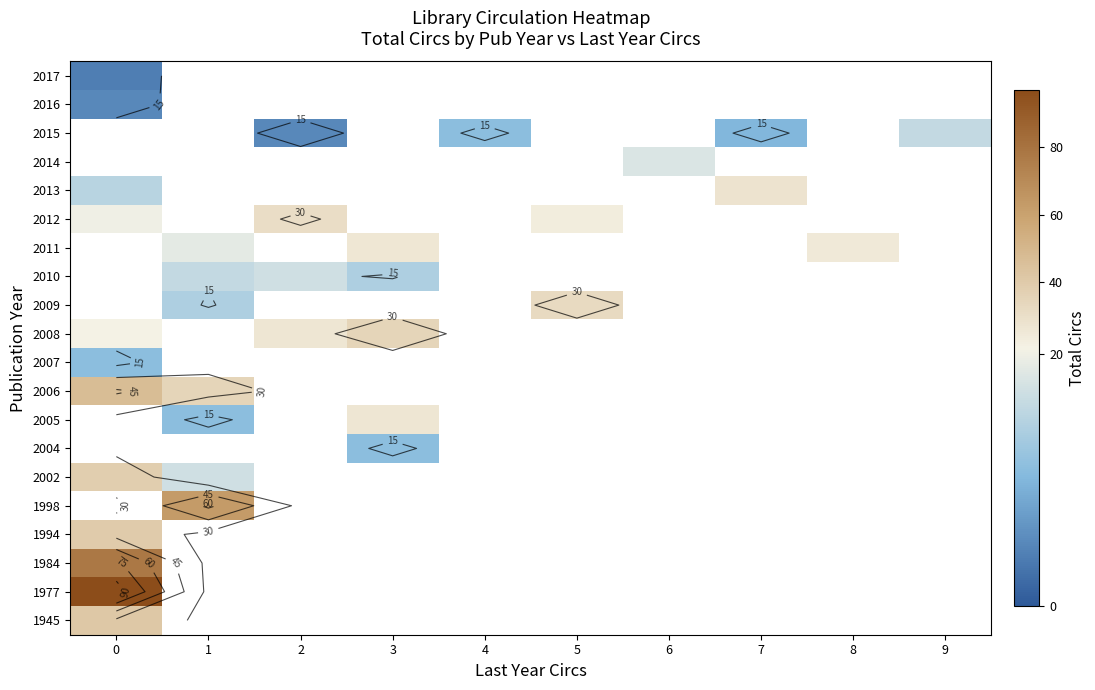

Is the value of 2017 at 4 greater than the value of 2014 at 3?

No